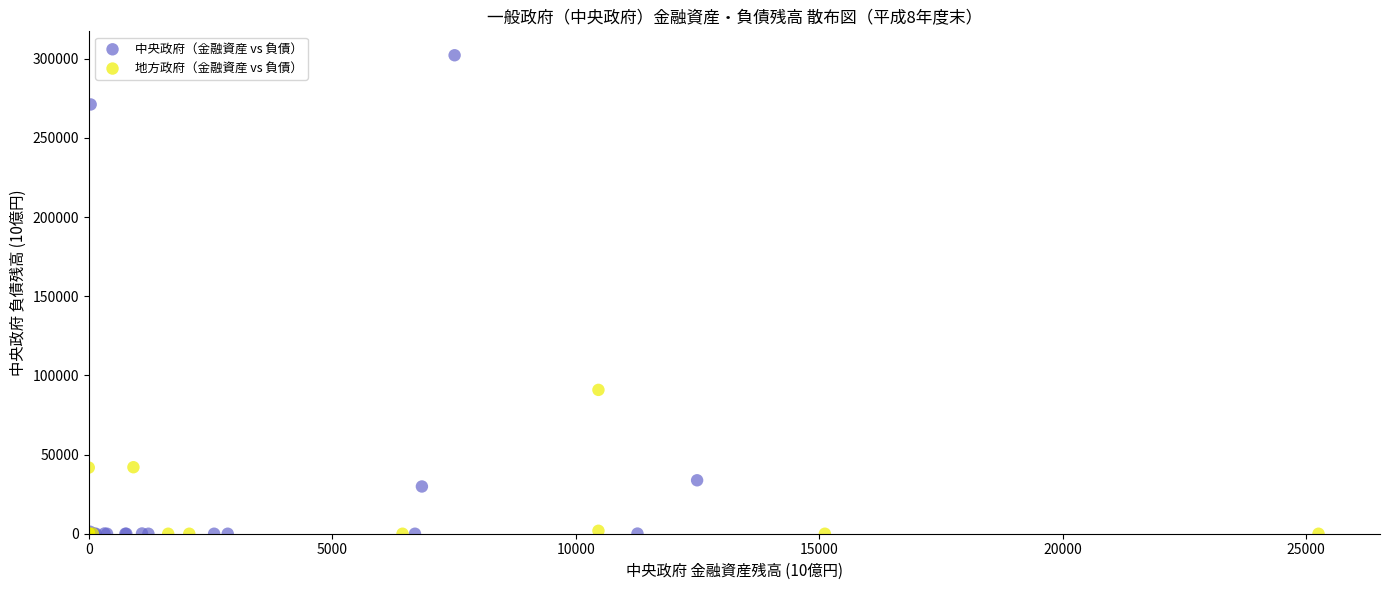

Which series contains the highest Y value?

中央政府（金融資産 vs 負債）